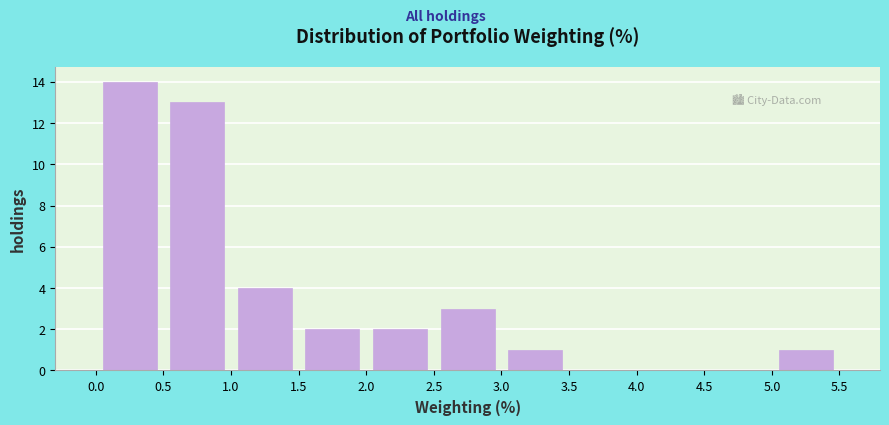

What is the height of the bar covering 2.0 to 2.5 on the x-axis? The values are not printed on the chart, so give them approximately, as read against the axis.

2